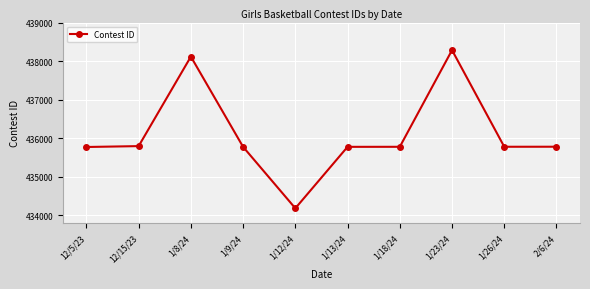

True or false: the data has more than 1 interior local peaks.

True